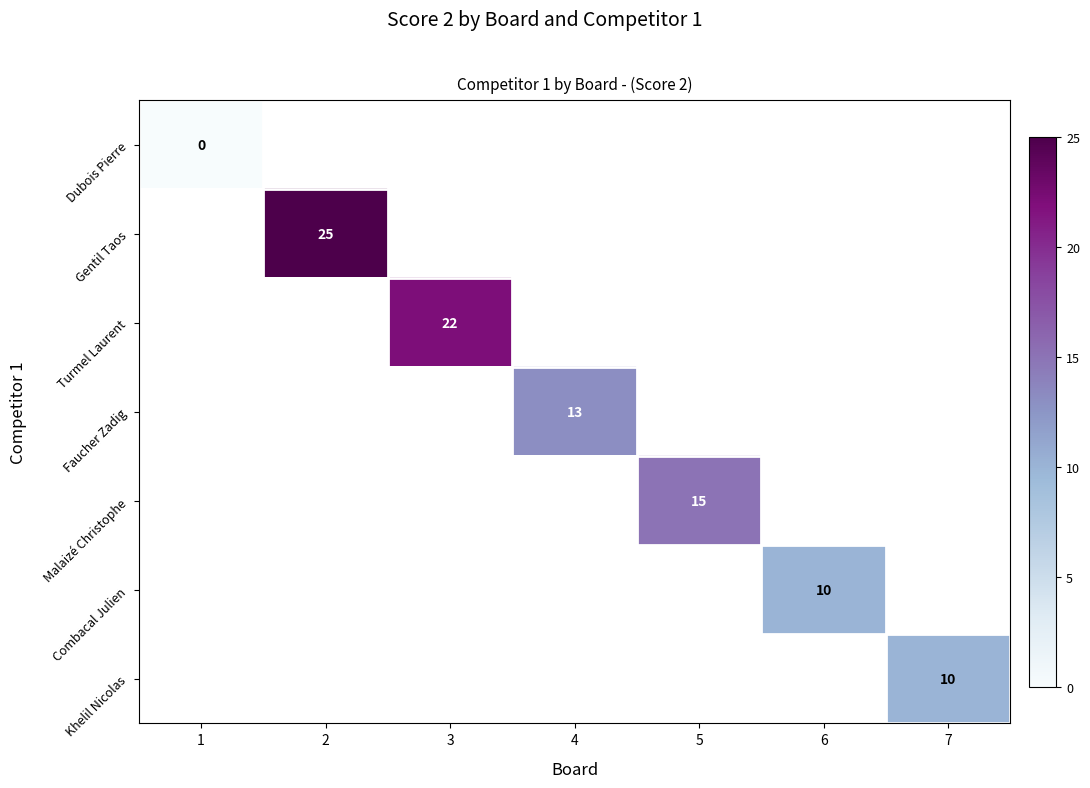

The Khelil Nicolas series shows 10 at 7. True or false?

True